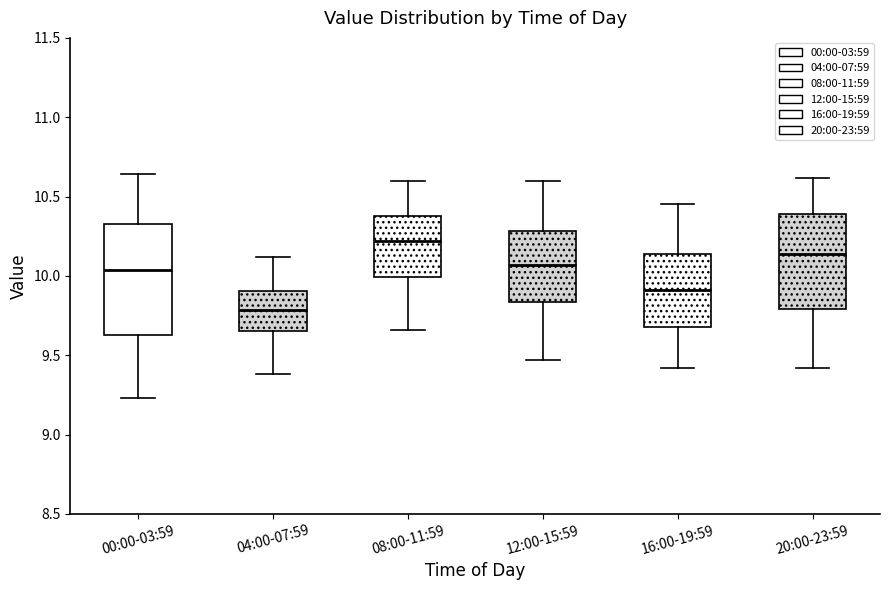

Which box's median line is the highest?

08:00-11:59